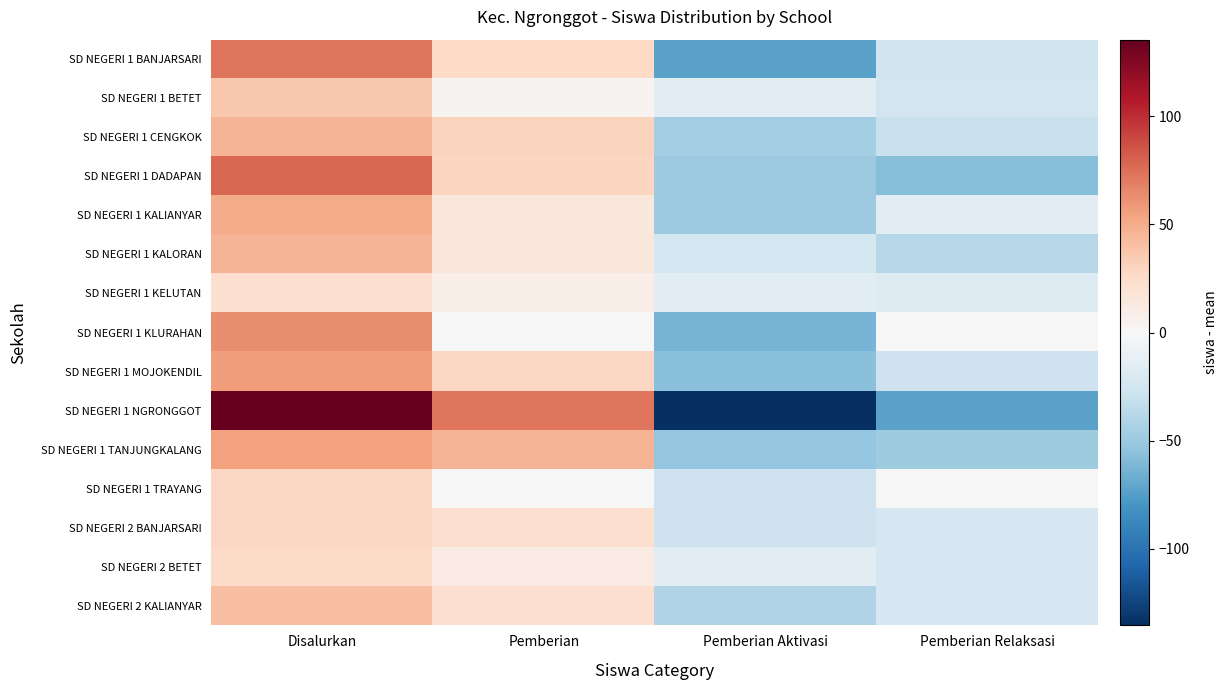

Which series has the widest spread of values?

SD NEGERI 1 NGRONGGOT